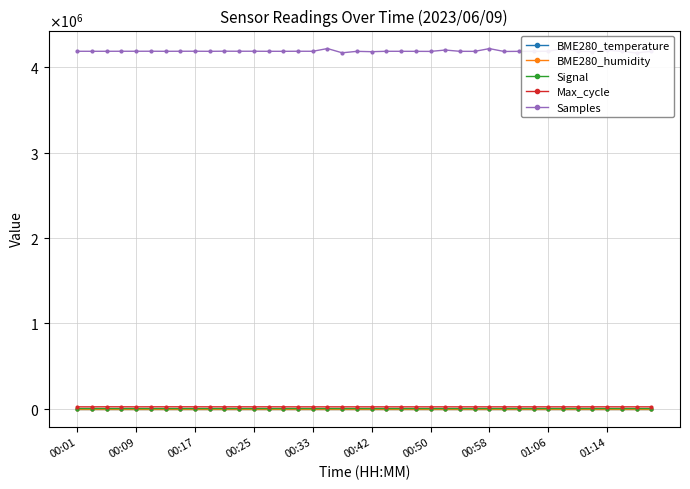

In Samples, how many points are lower than both neighbors (excluding endpoints)?

13